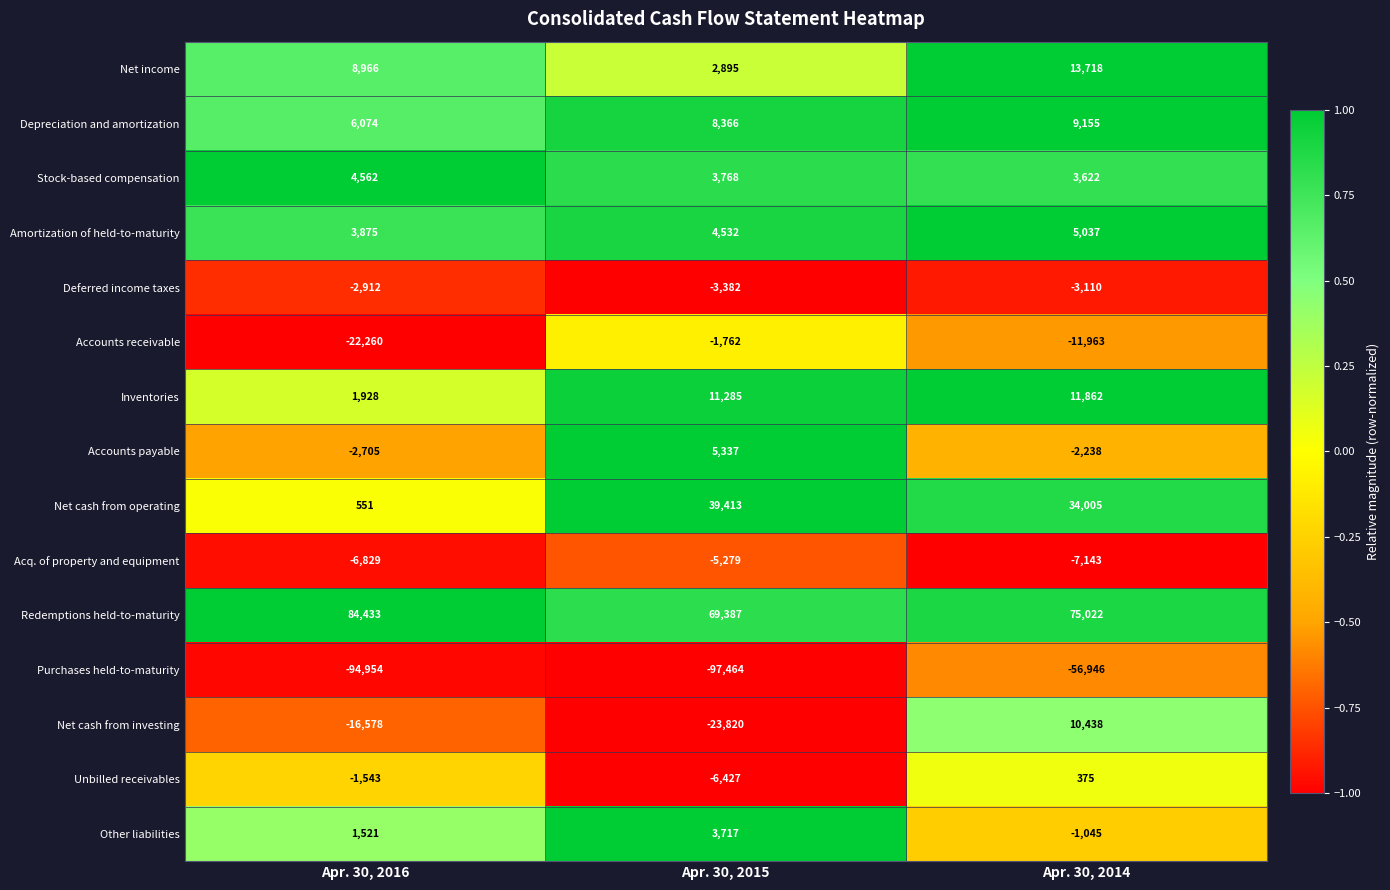

Count the number of categories in the chart.

3